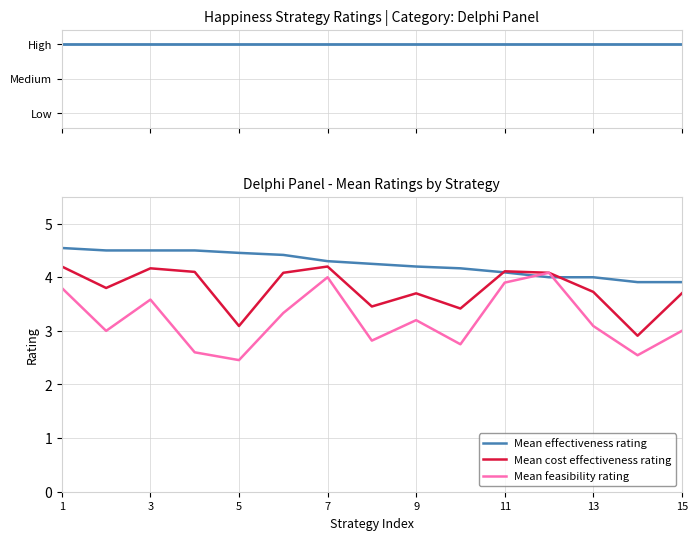

How many data points does each series have?

15